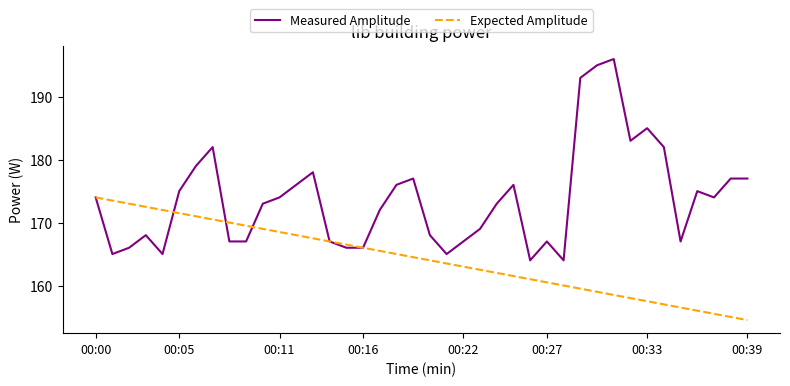

Is this an area chart (filled region under the line)?

No